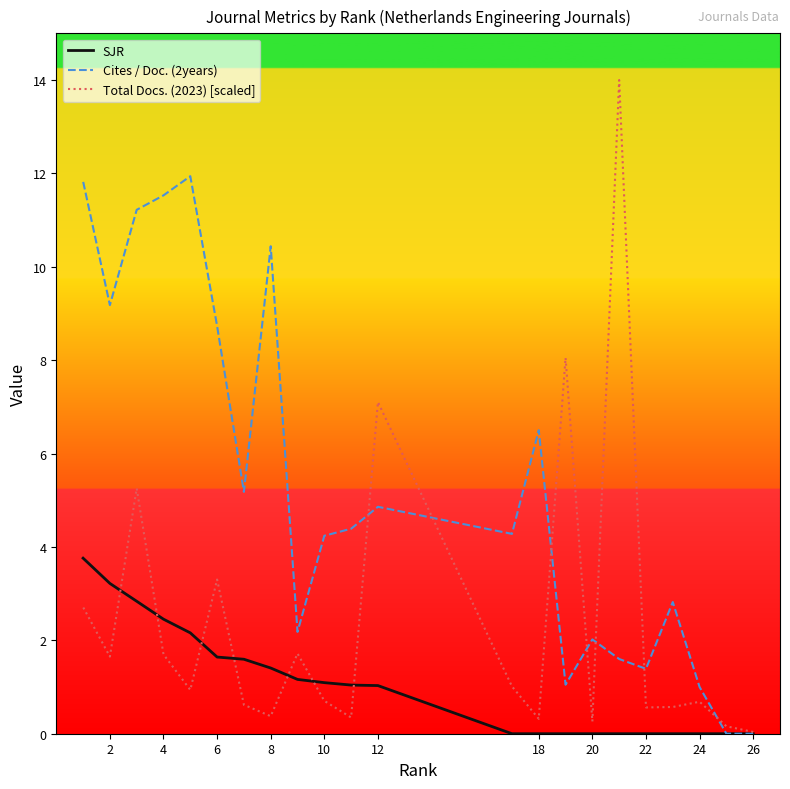

Rank the series at 20 from highest to lowest value.

Cites / Doc. (2years), Total Docs. (2023) [scaled], SJR